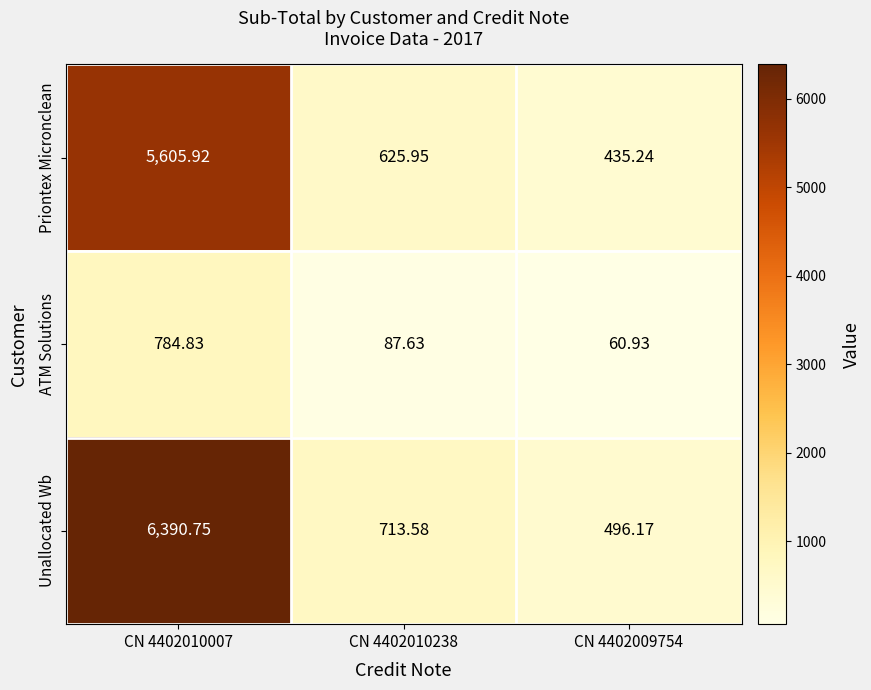

Between CN 4402010007 and CN 4402009754, which series saw the biggest shift?

Unallocated Wb